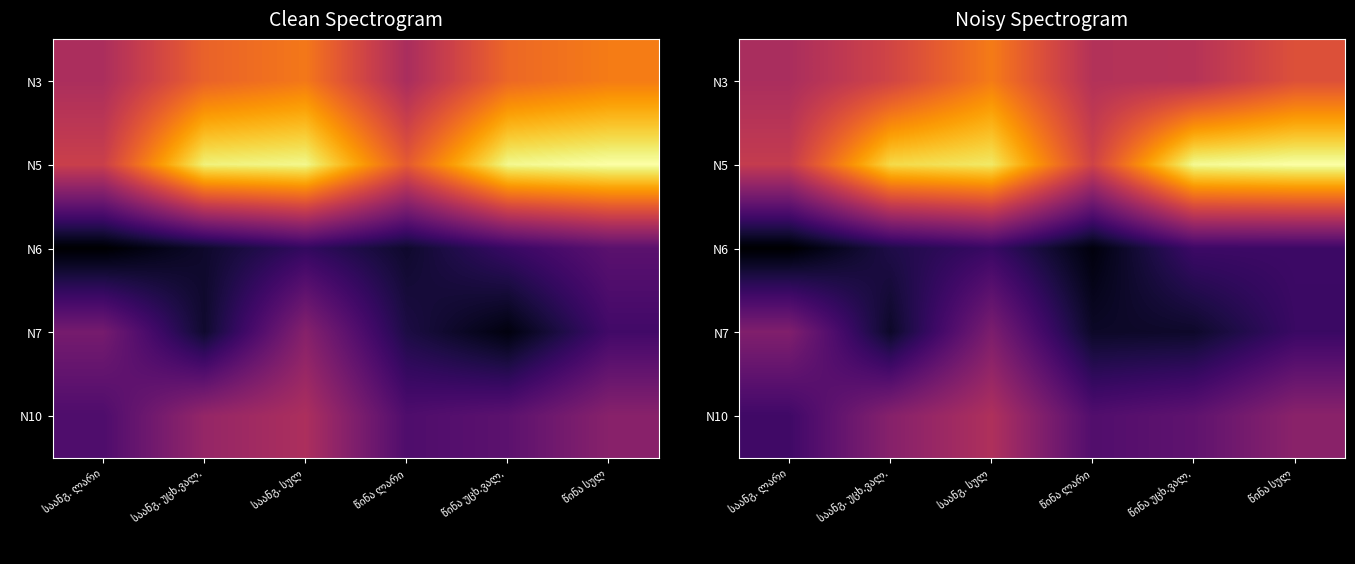

What is the difference between the highest and lowest values at წინა ლარი?

3.1